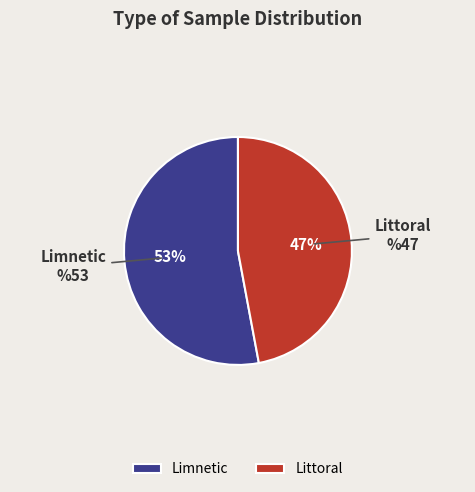

To the nearest percent, what is the combined percentage of Littoral and Limnetic?

100%